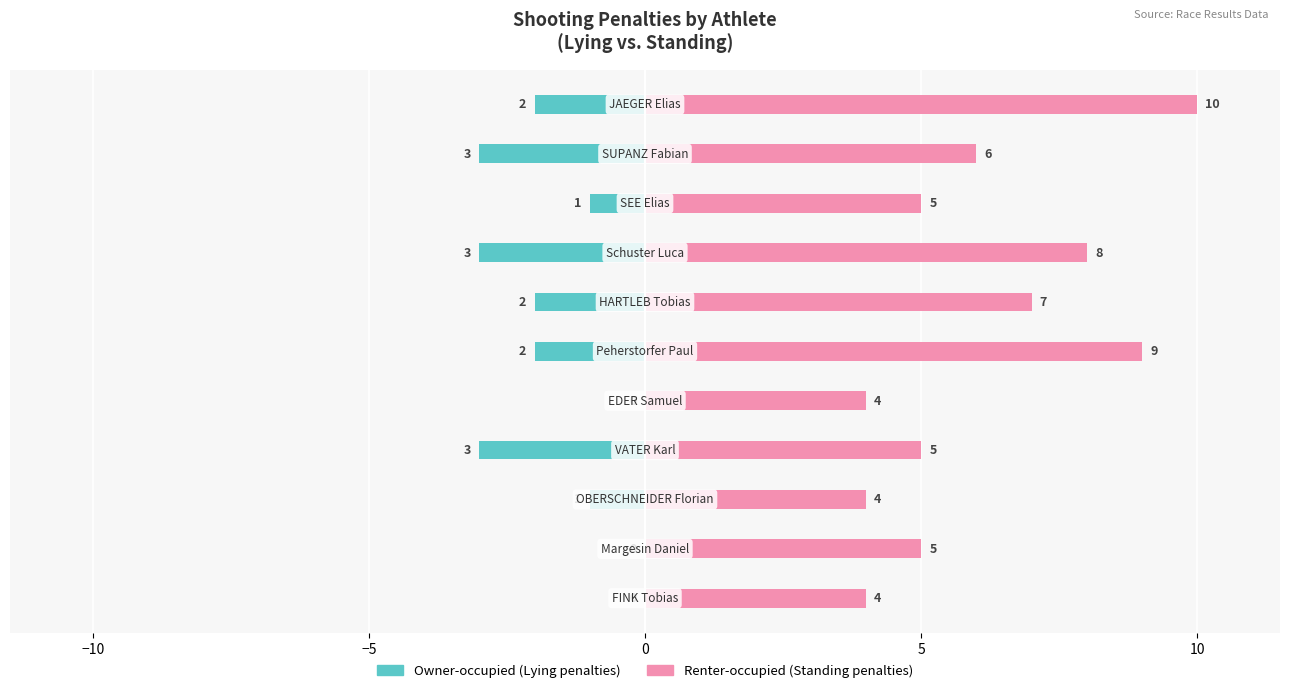

How many groups of bars are there?

11